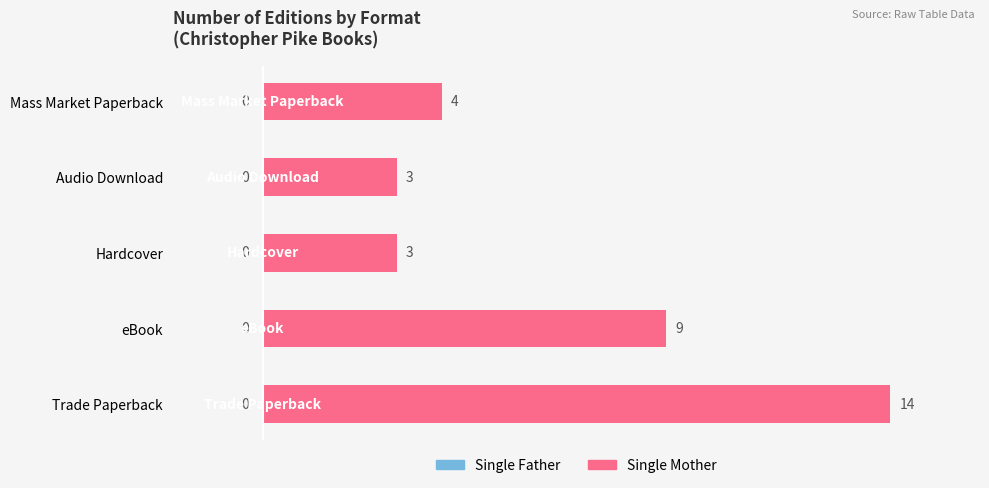

Is it true that the value at Mass Market Paperback is 3?

False